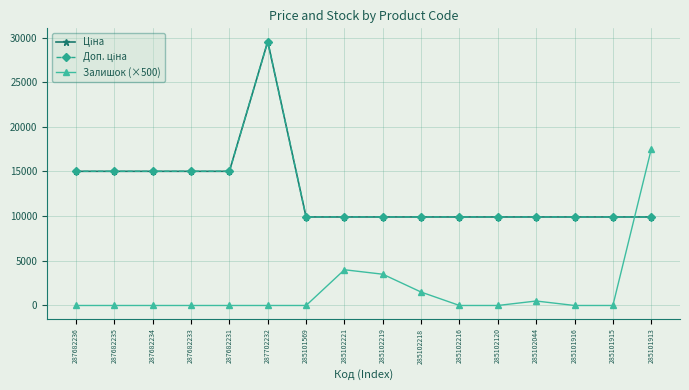

What is the value of the Ціна point at the 5th from the left?

15019.2